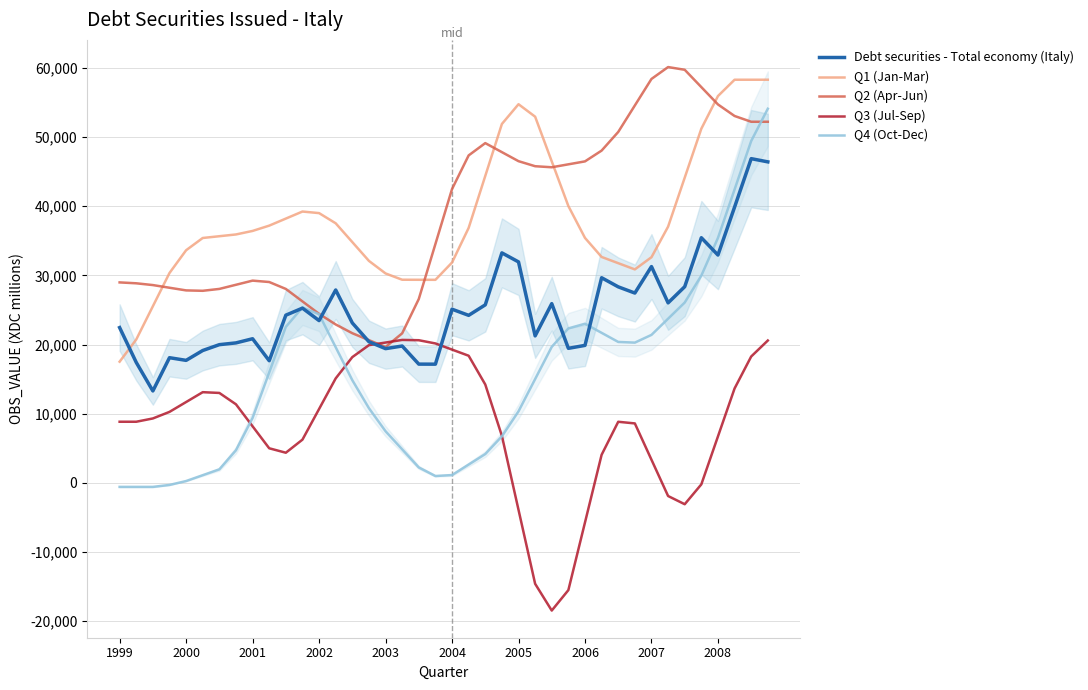

The Q4 (Oct-Dec) series shows 7670.5 at 2008. True or false?

False